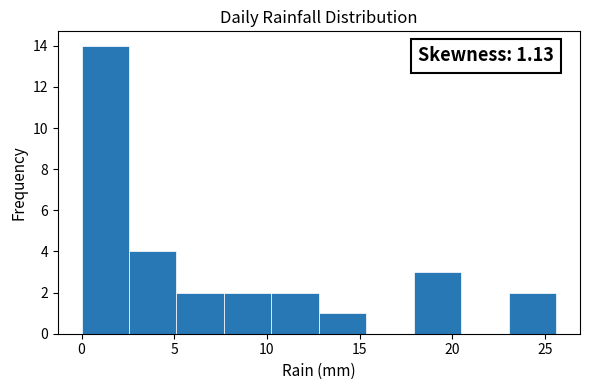

Over which range of the x-axis is the bar tallest?

0.0 to 2.5